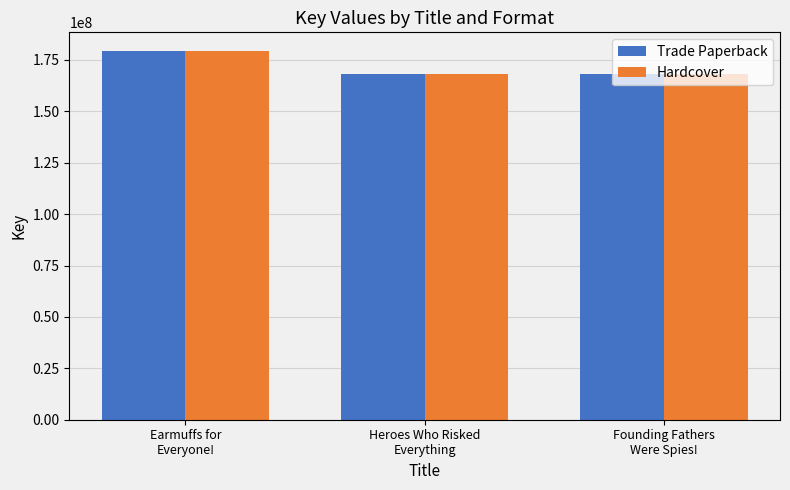

What is the sum of all Hardcover values?

515493424